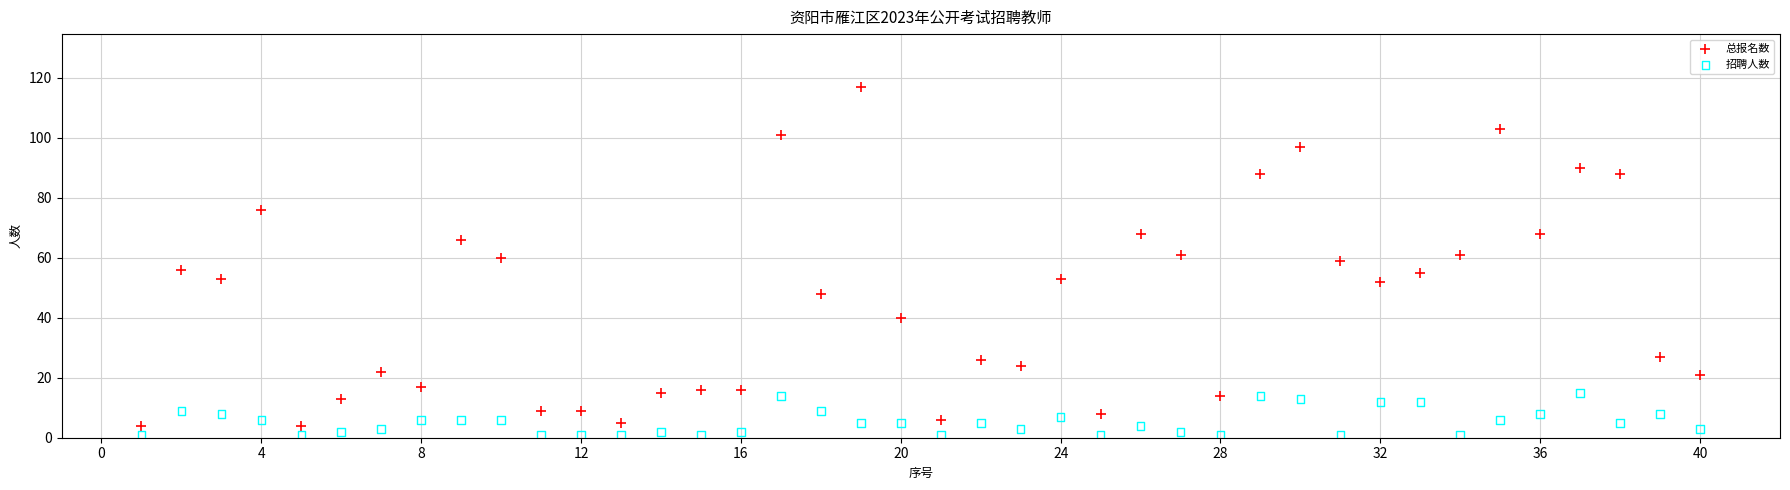

Which series has the largest Y range (max minus min)?

总报名数